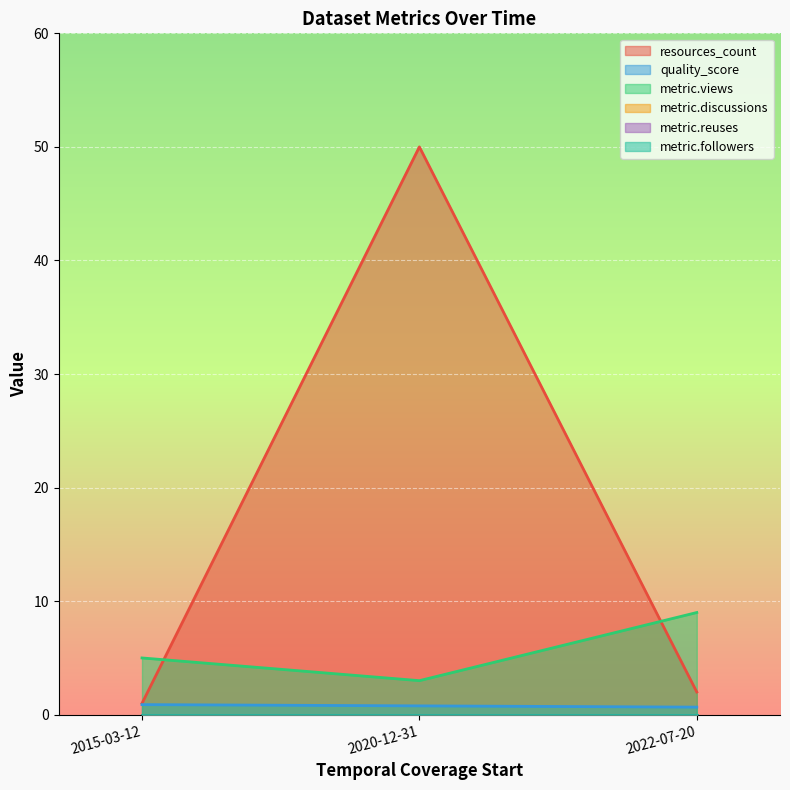

Does the chart display data point markers on the line(s)?

No